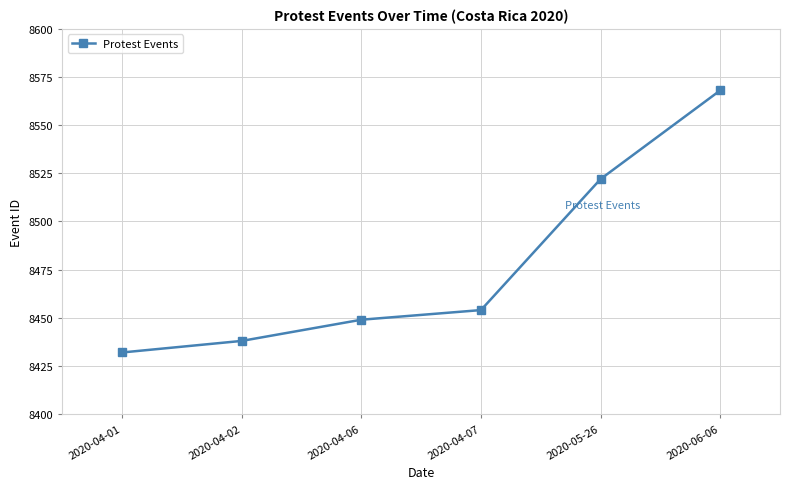

True or false: the data has more than 1 interior local peaks.

False